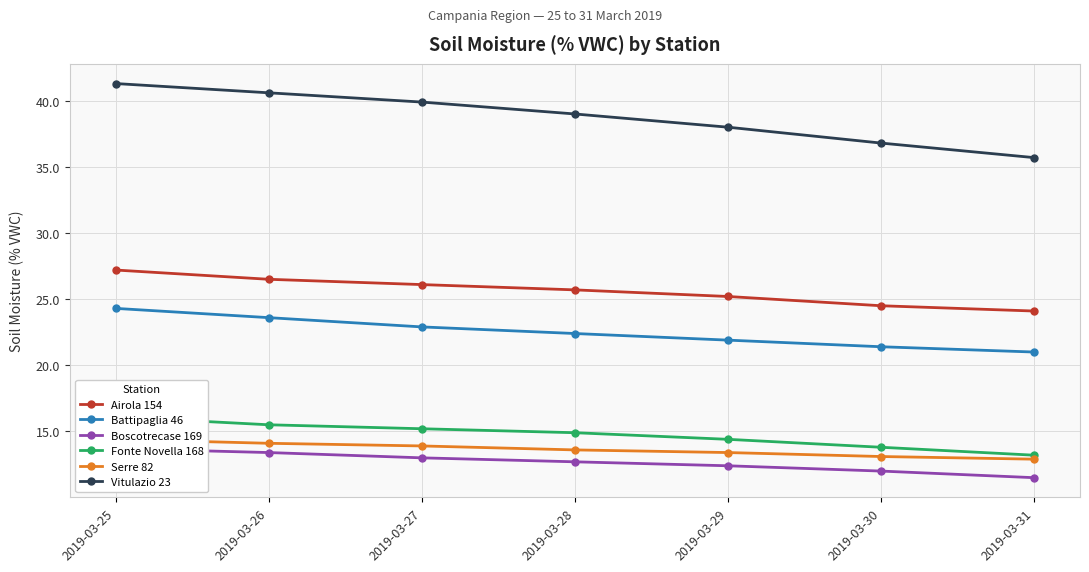

True or false: Battipaglia 46 and Serre 82 cross at least once.

False